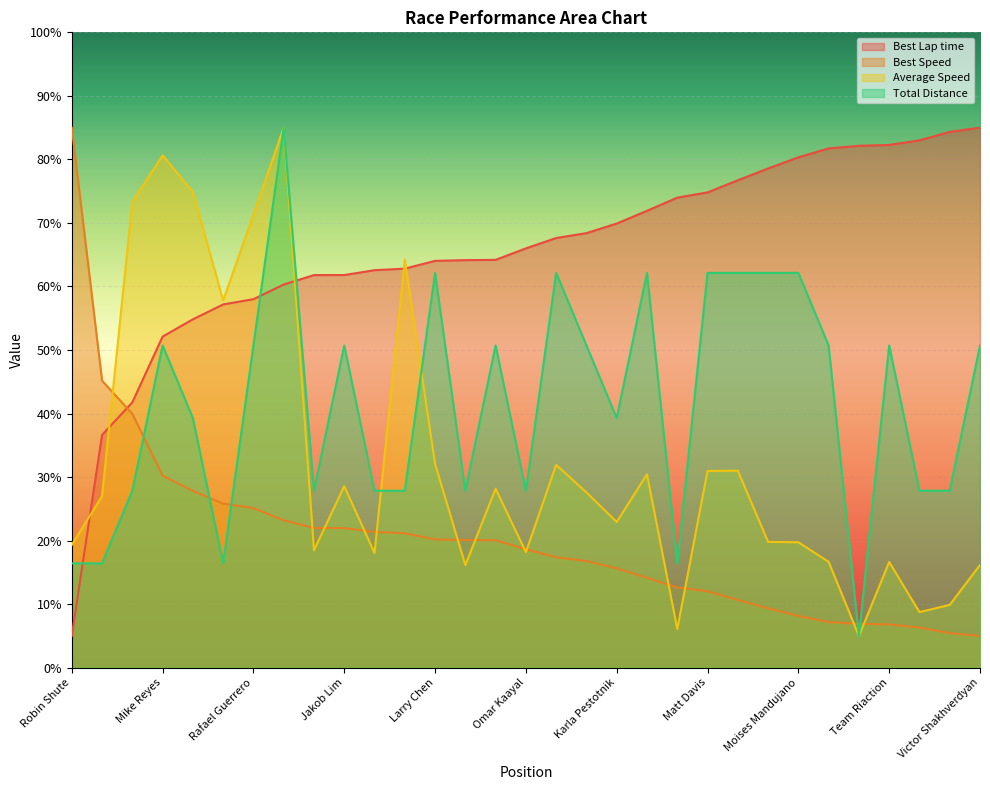

At which label is Best Speed closest to 45?

Craig Coker